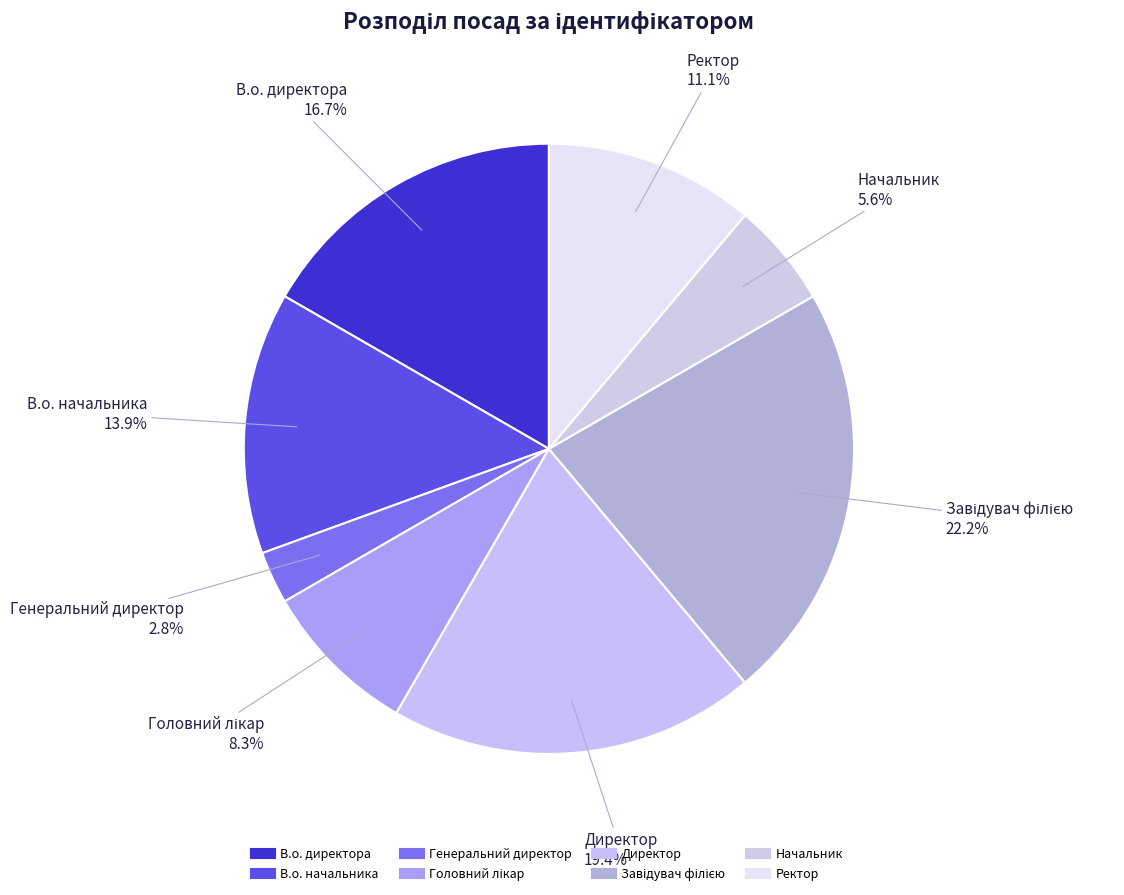

How many segments does this pie chart have?

8